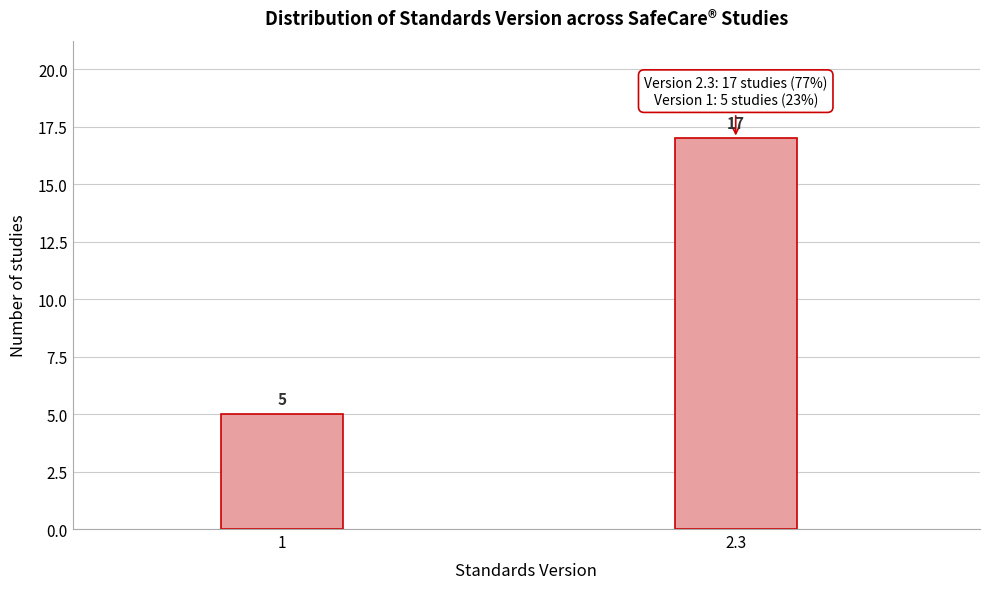

Reading left to right, extract all data points from this chart.

1=5	2.3=17